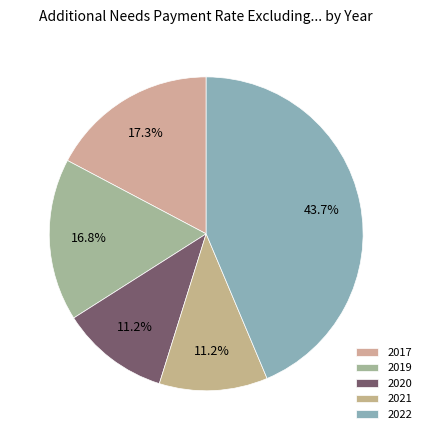

To the nearest percent, what portion does 2022 represent?

44%